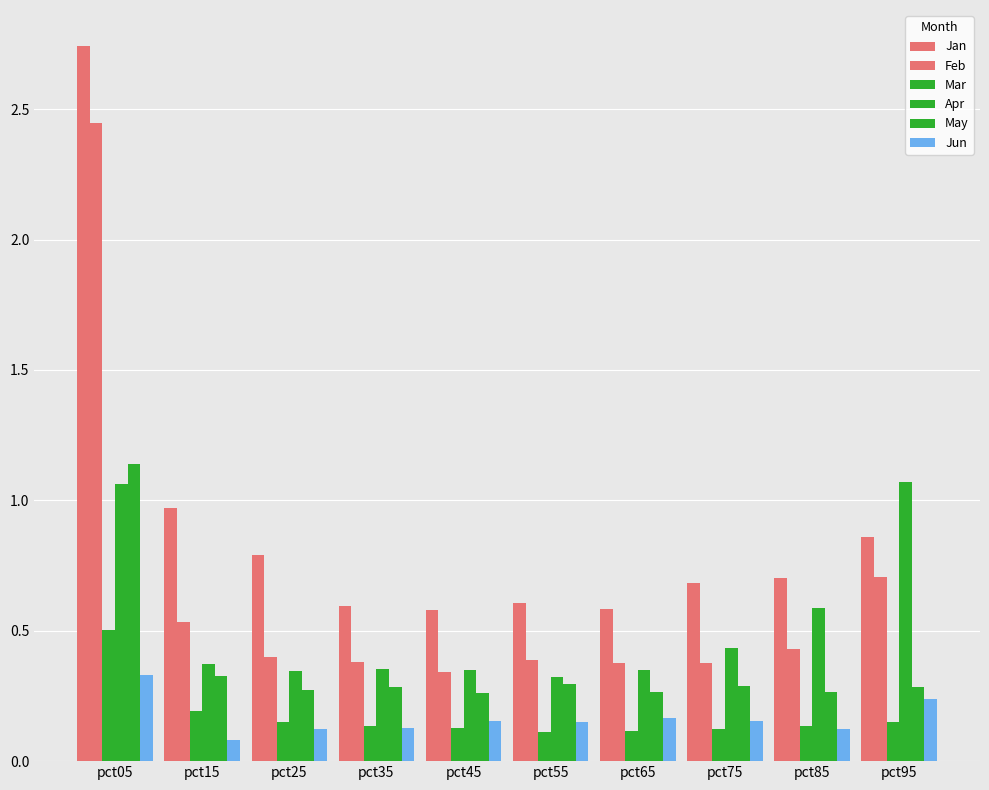

What is the maximum value for Apr?

1.1